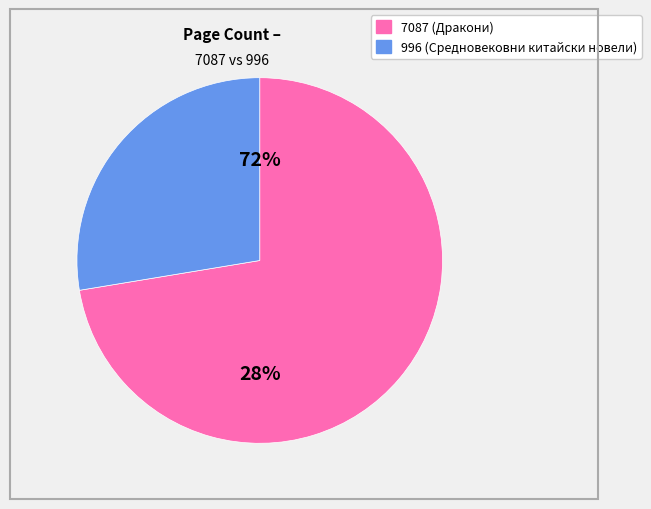

Which has a higher value, 996 or 7087?

7087